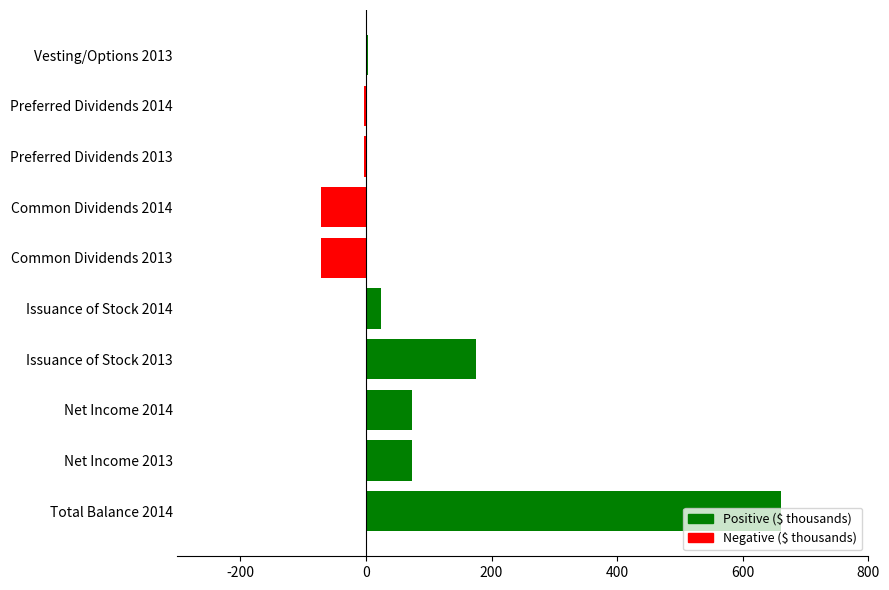

At which label is the value closest to 294?

Issuance of Stock 2013